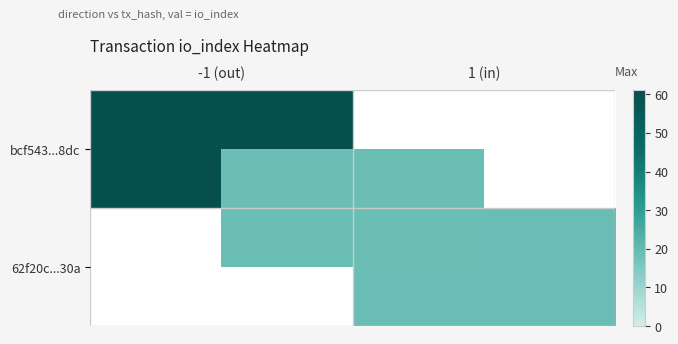

How many positive values does the 62f20c...30a series have?

1